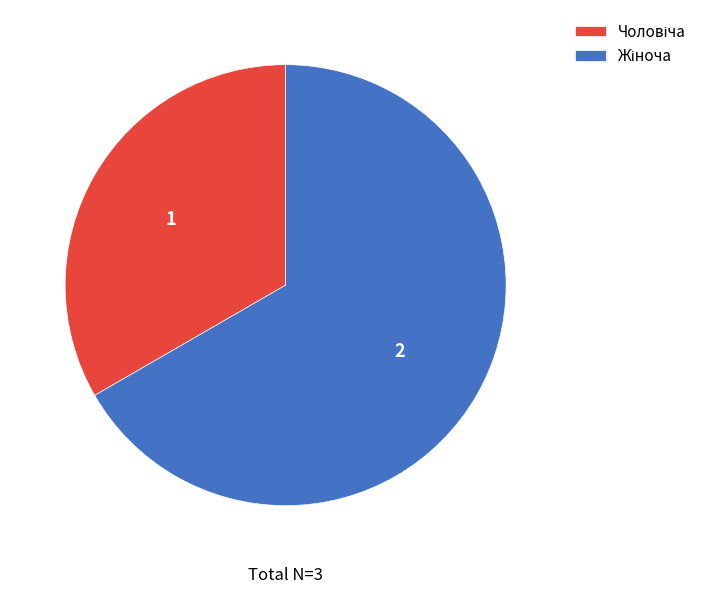

Does any single category account for the majority?

Yes